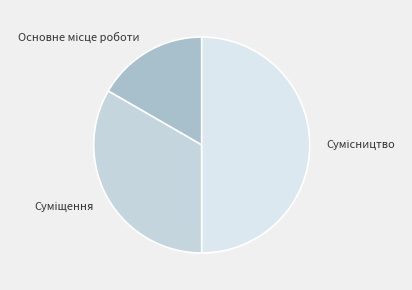

Do Сумісництво and Суміщення together represent more than half of the pie?

Yes